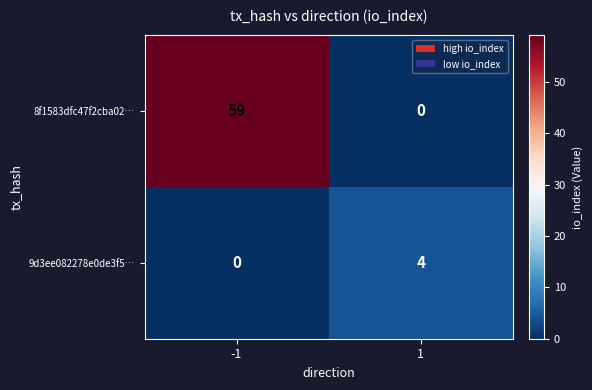

At which category does the chart reach its peak across all series?

-1